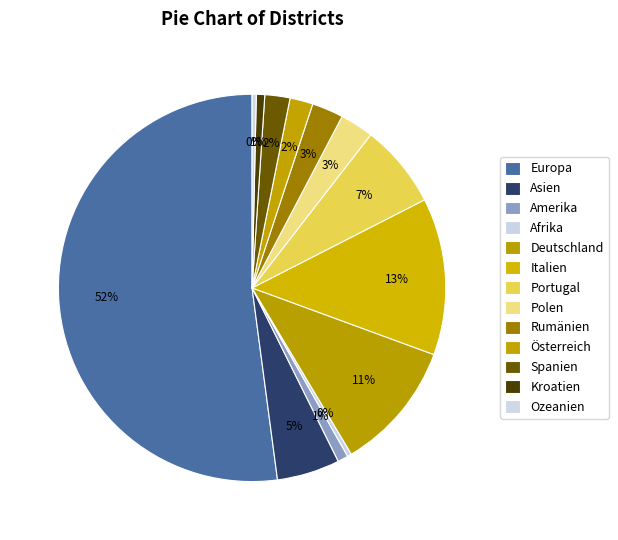

Approximately how many times larger is the value at Polen compared to Italien?

0.2